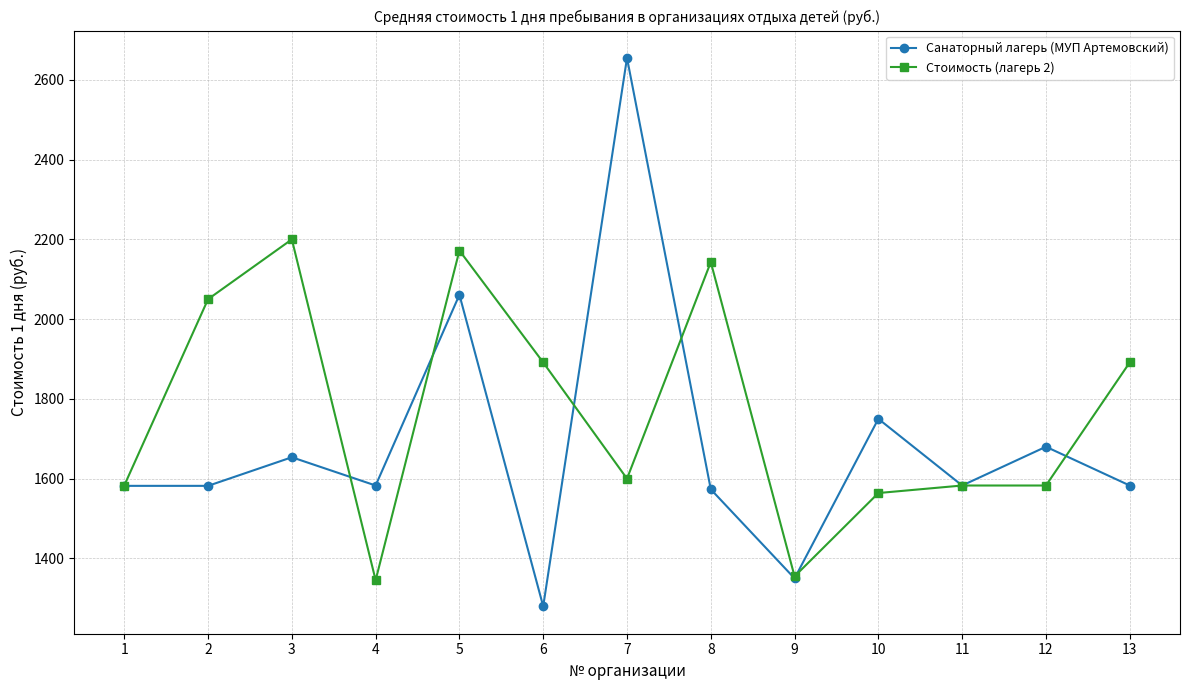

How many values in the Санаторный лагерь (МУП Артемовский) series are below 1582?

3